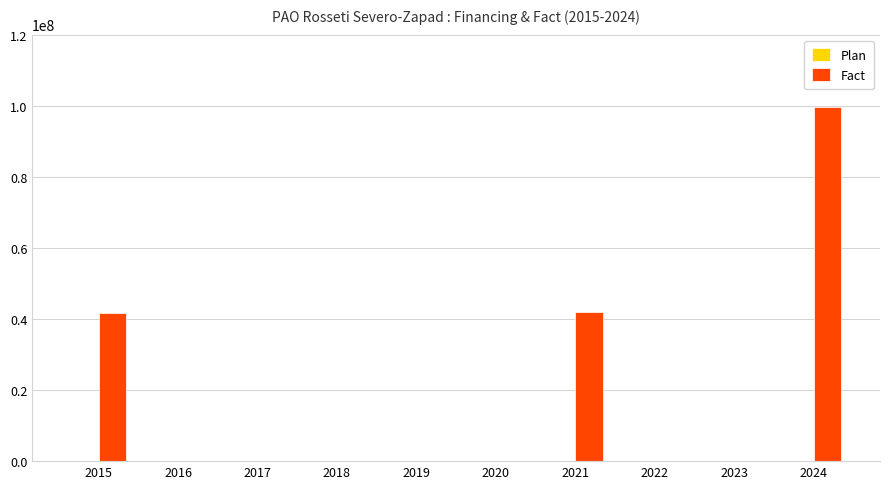

At which category is the sum across all series the highest?

2024